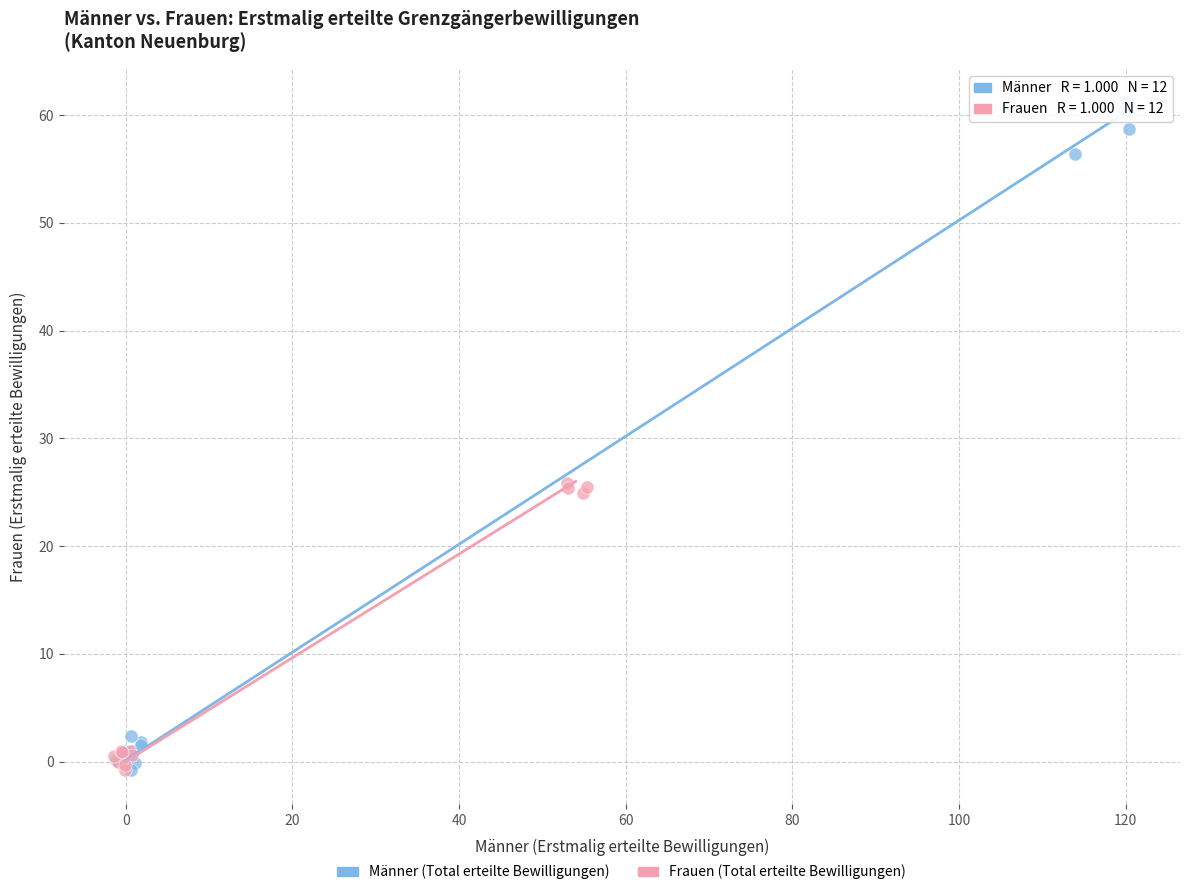

Which series has the largest Y range (max minus min)?

Männer (Total erteilte Bewilligungen)